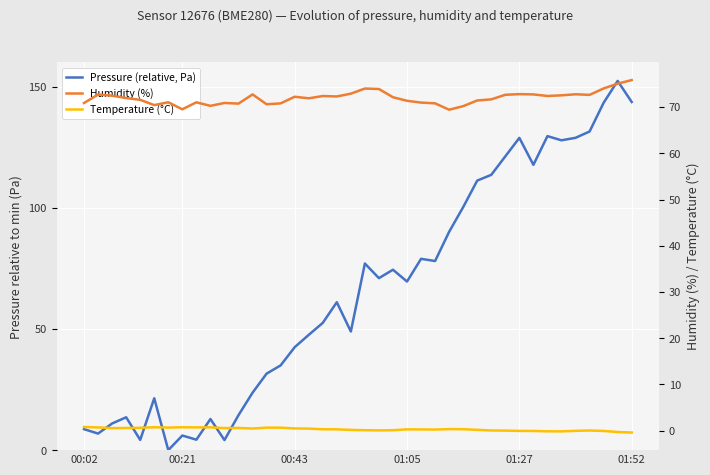

Which series changed the most between 25 and 27?

Pressure (relative, Pa)